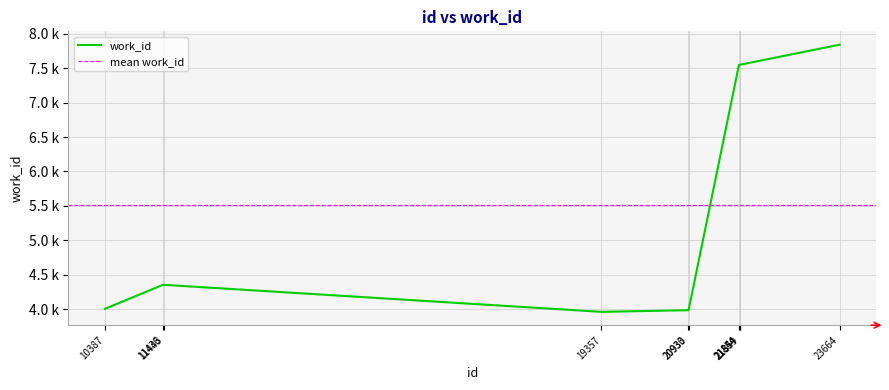

What is the difference between the values at 23664 and 21859?

292